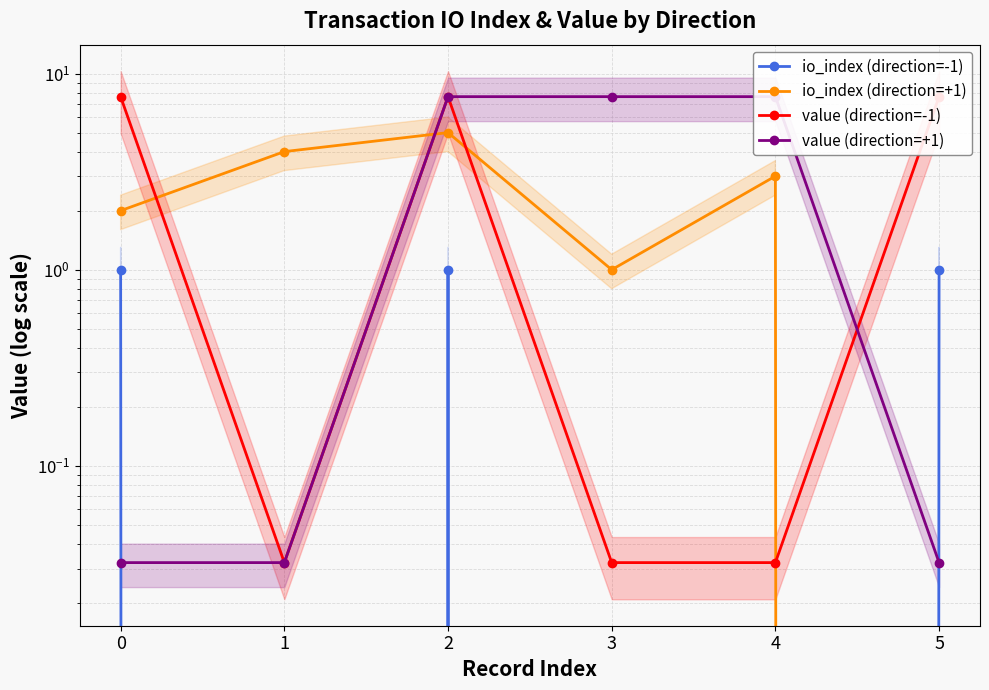

What is the greatest value displayed?

7.6